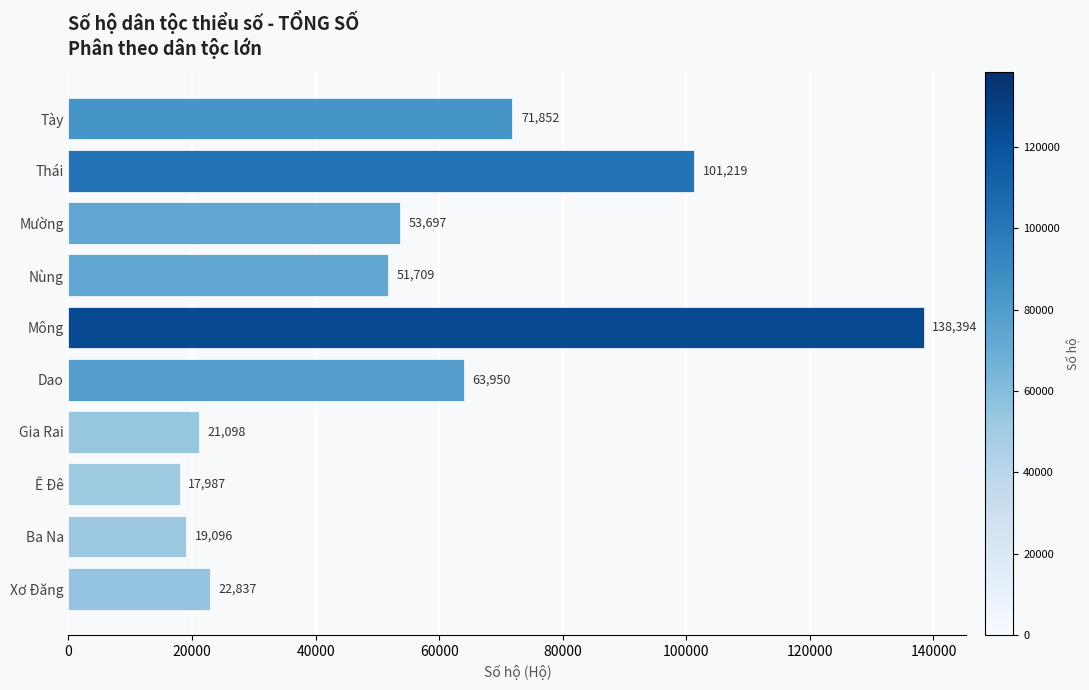

Are the bars grouped side by side (vs. stacked)?

No